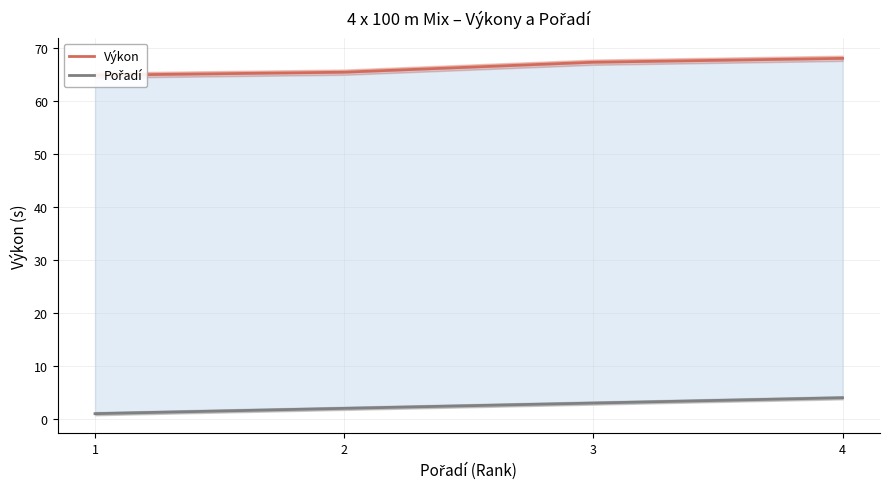

Between 1 and 3, which is larger?

3